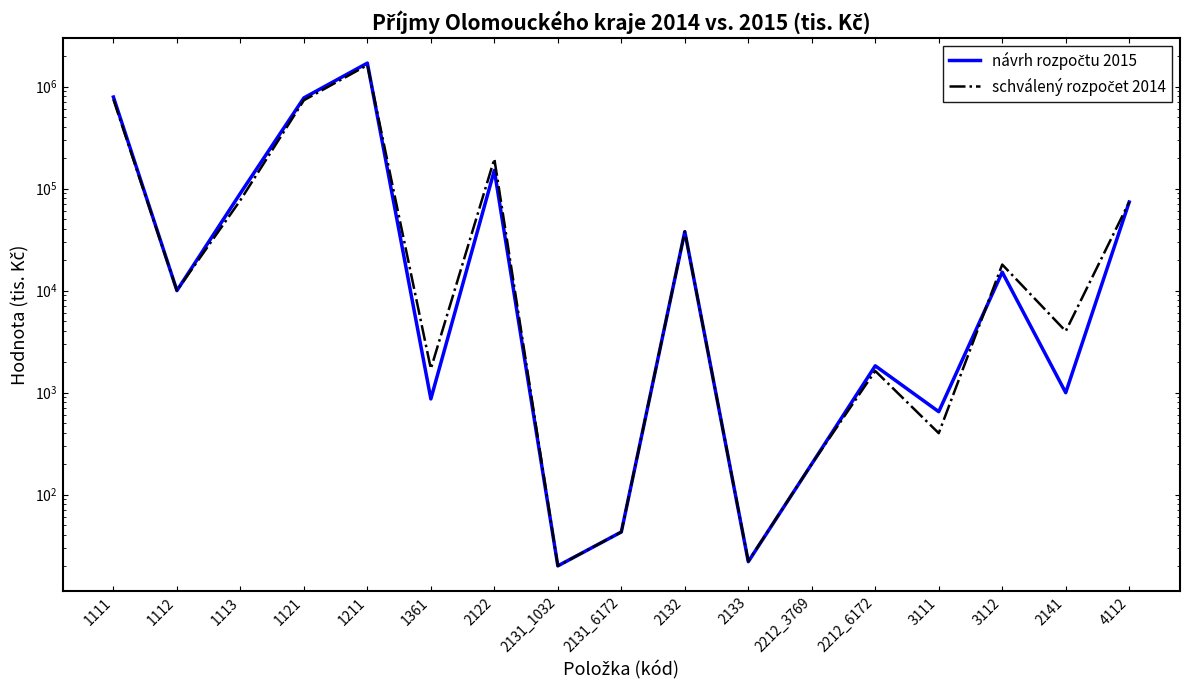

True or false: schválený rozpočet 2014 and návrh rozpočtu 2015 intersect in this chart.

True